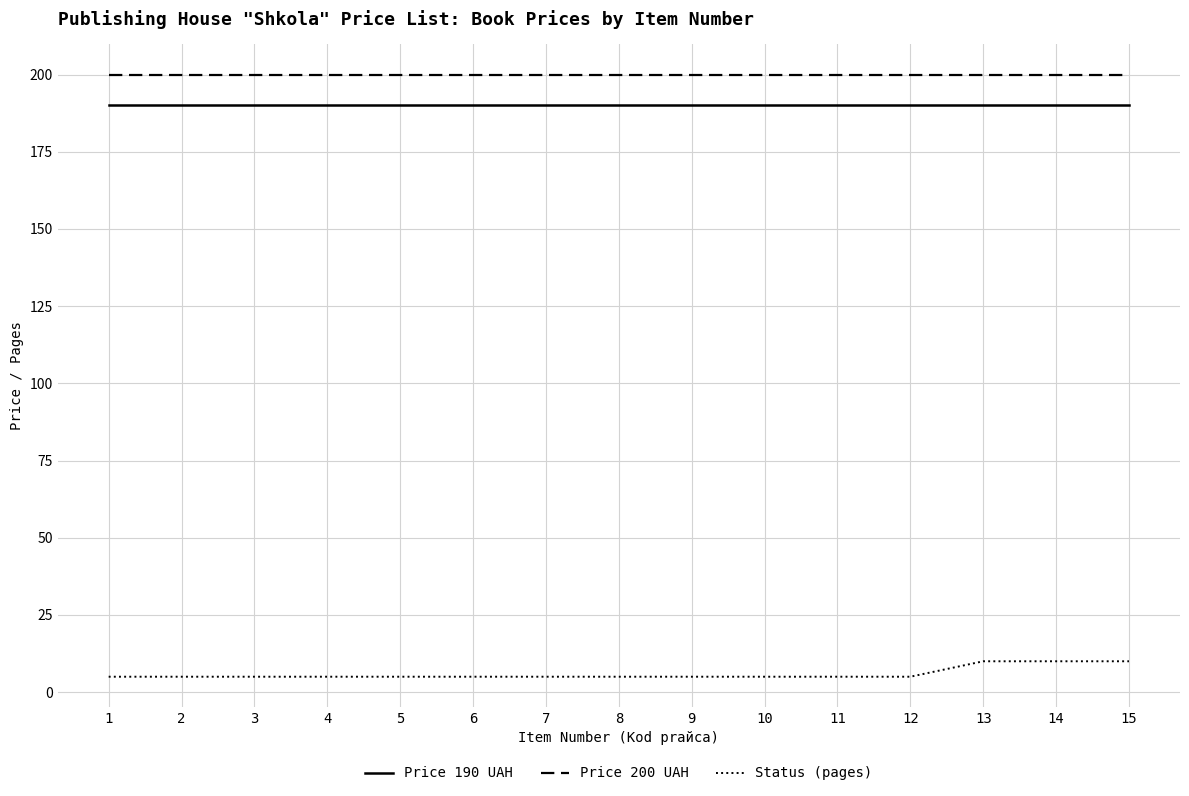

True or false: Price 200 UAH and Price 190 UAH intersect in this chart.

False